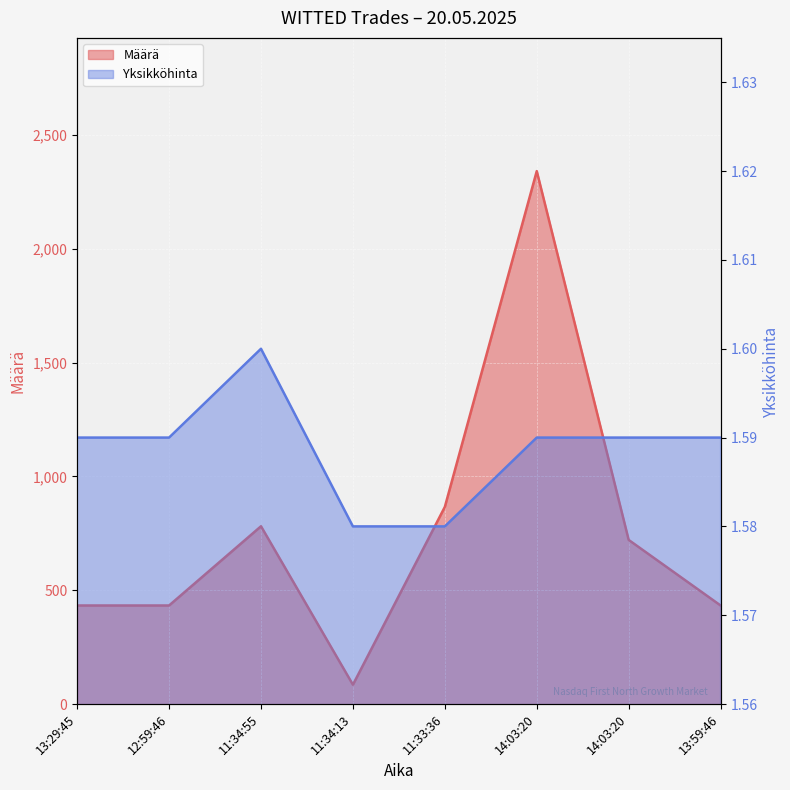

How many values in the Määrä series are below 721?

4